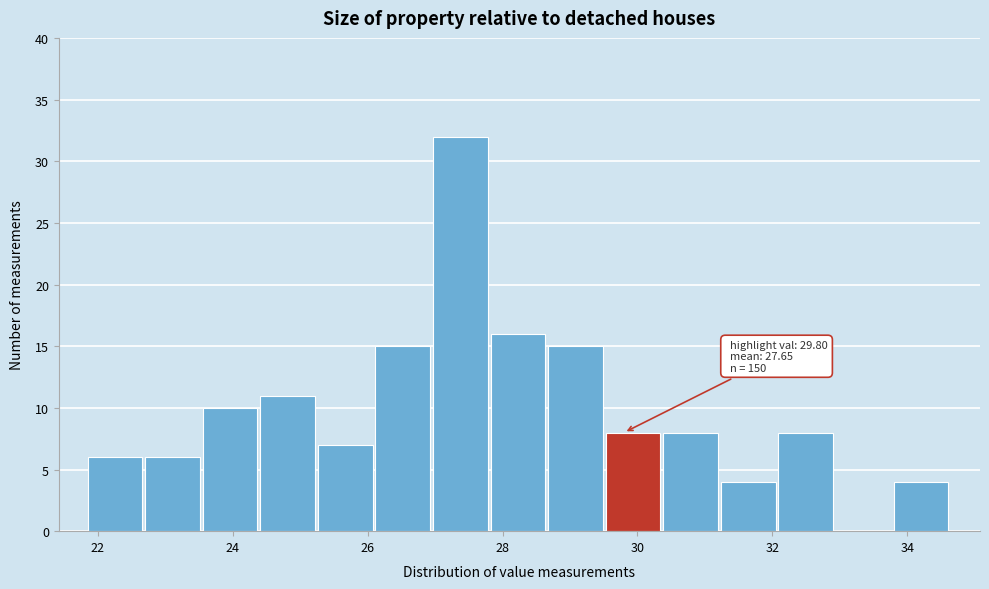

Which range on the x-axis has the tallest bar?

27.0 to 27.8